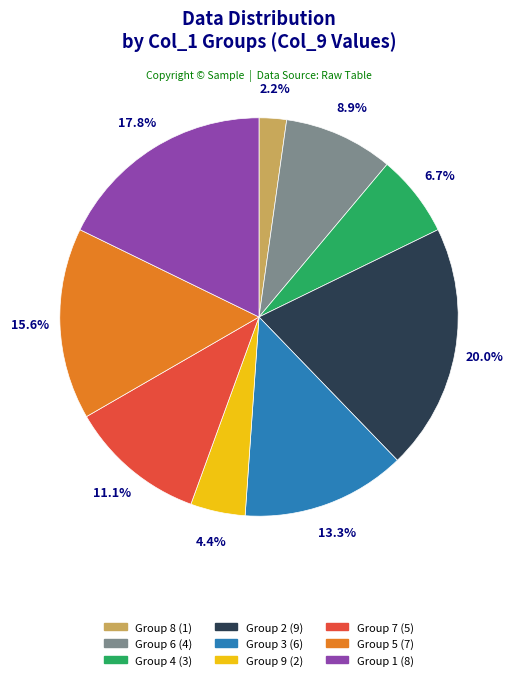

Does any single category account for the majority?

No